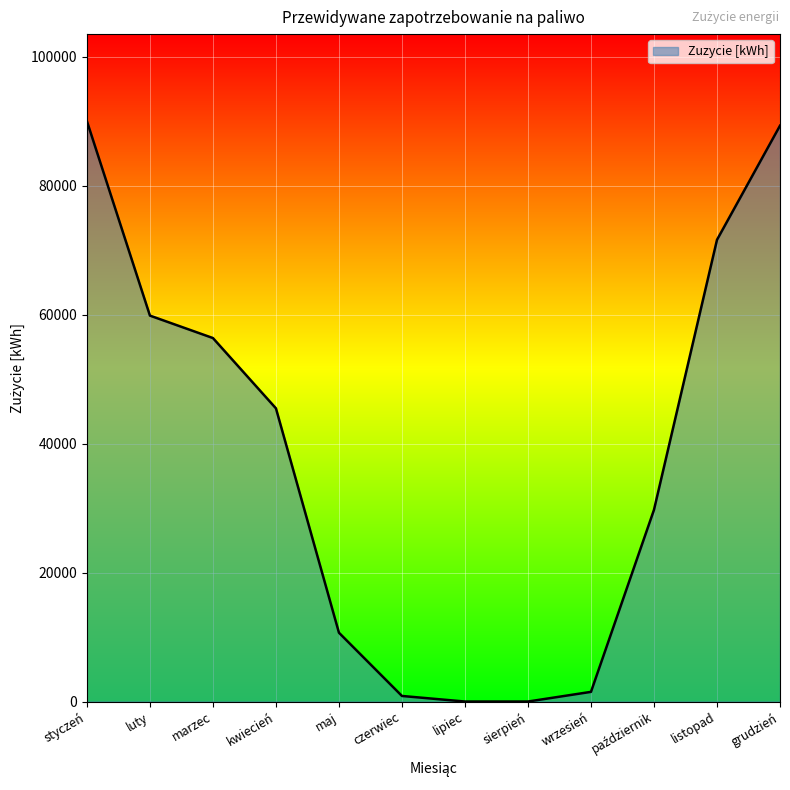

True or false: there are more than 2 points higher than both neighbors.

False